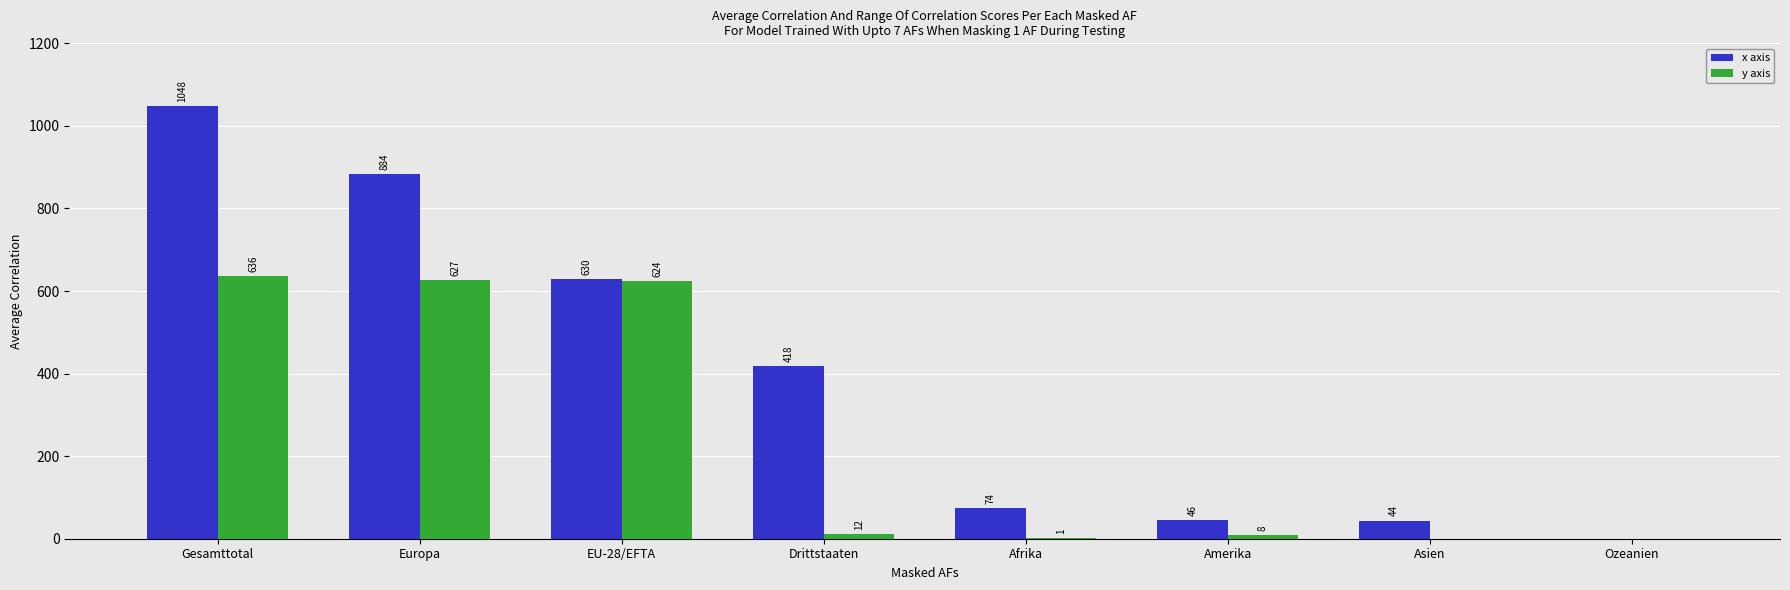

At which category is the sum across all series the highest?

Gesamttotal